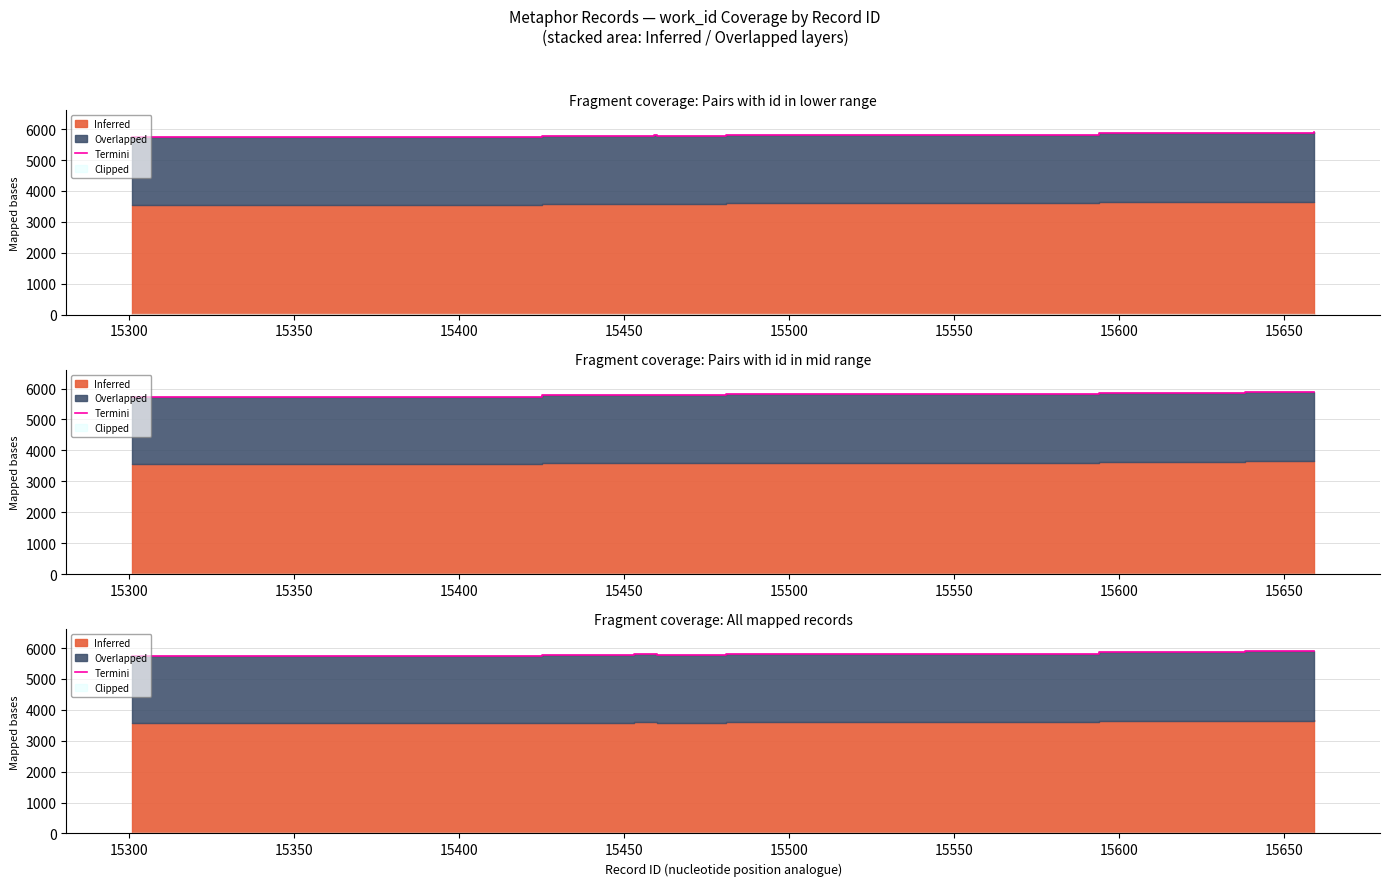

At which label is the value closest to 5820?

15500